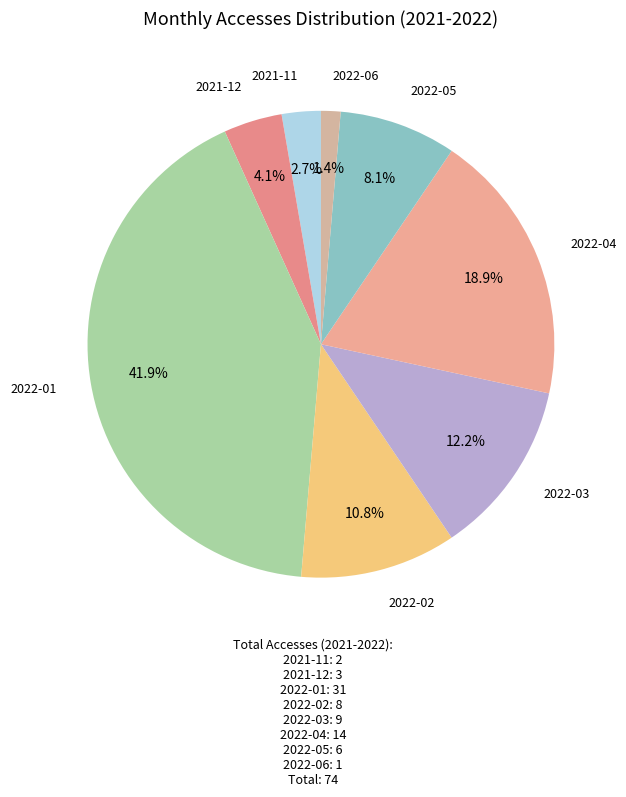

How many slices are in this pie chart?

8